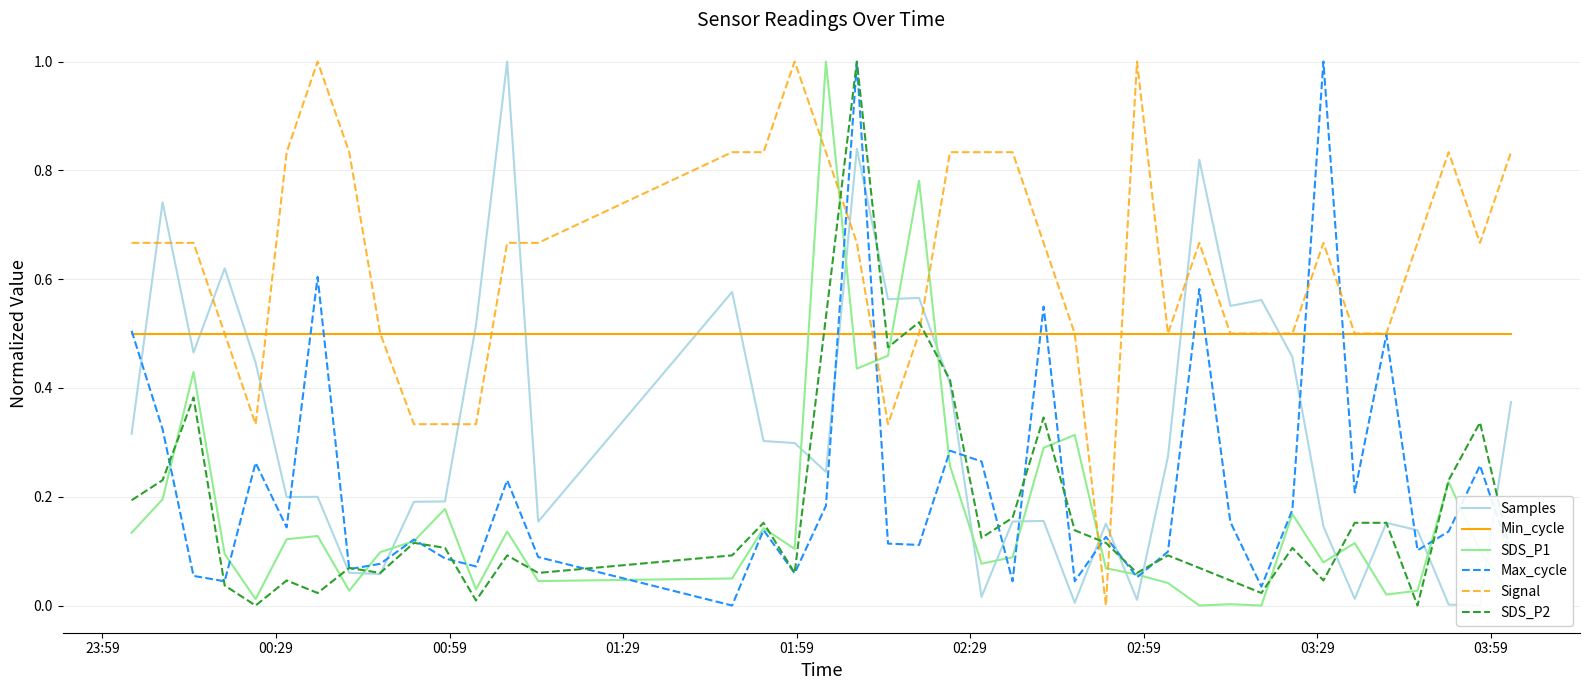

How many intersections are there between SDS_P2 and Samples?

12